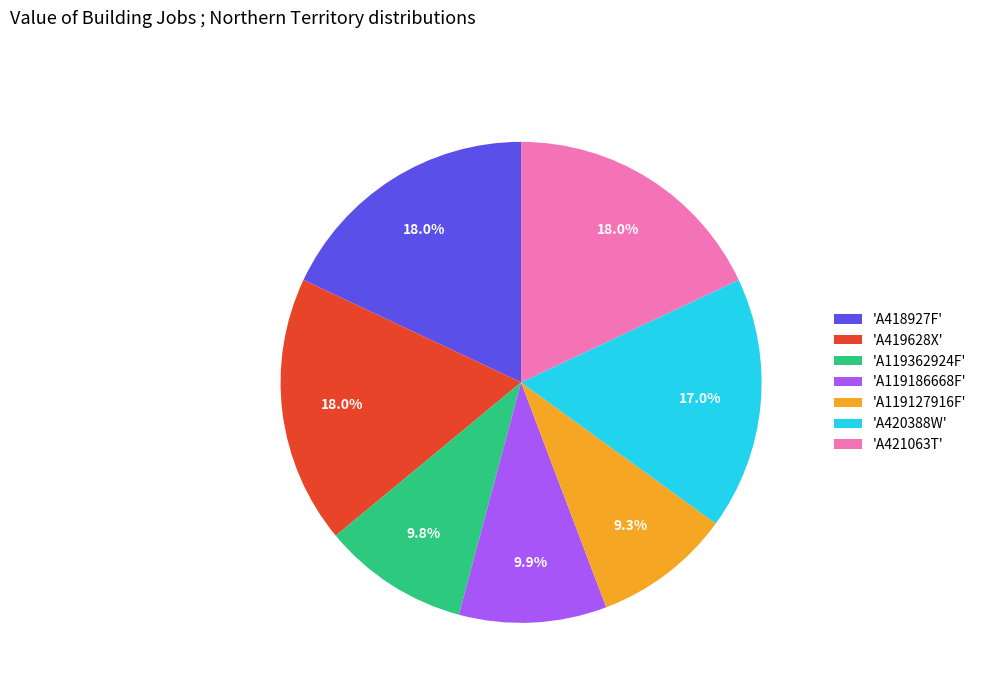

Count the number of slices in the pie.

7